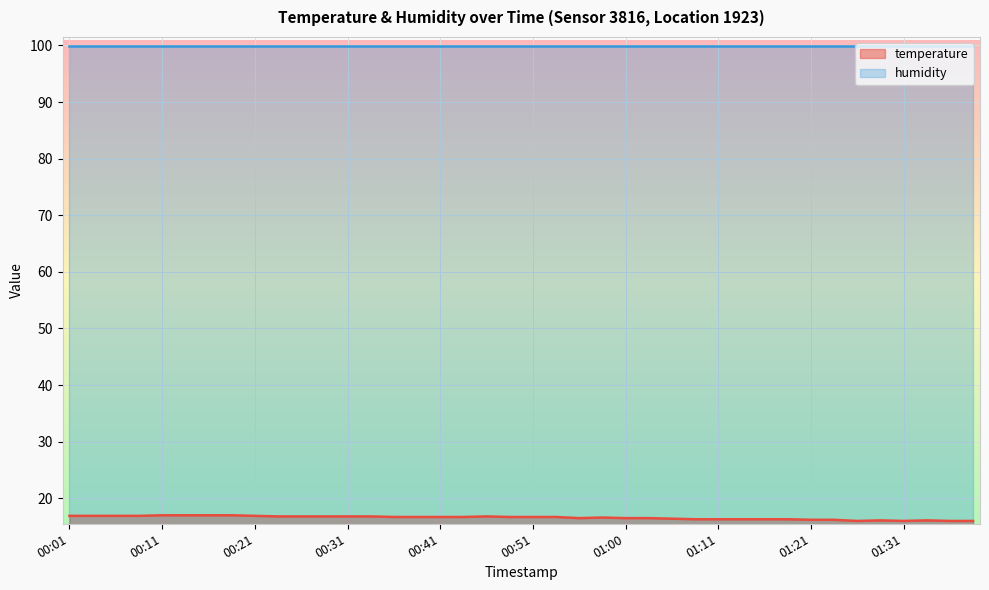

What is the label of the 21st point from the left?

00:51